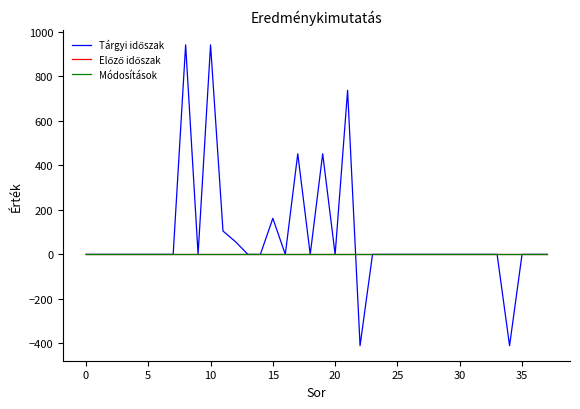

True or false: Előző időszak and Módosítások intersect in this chart.

False